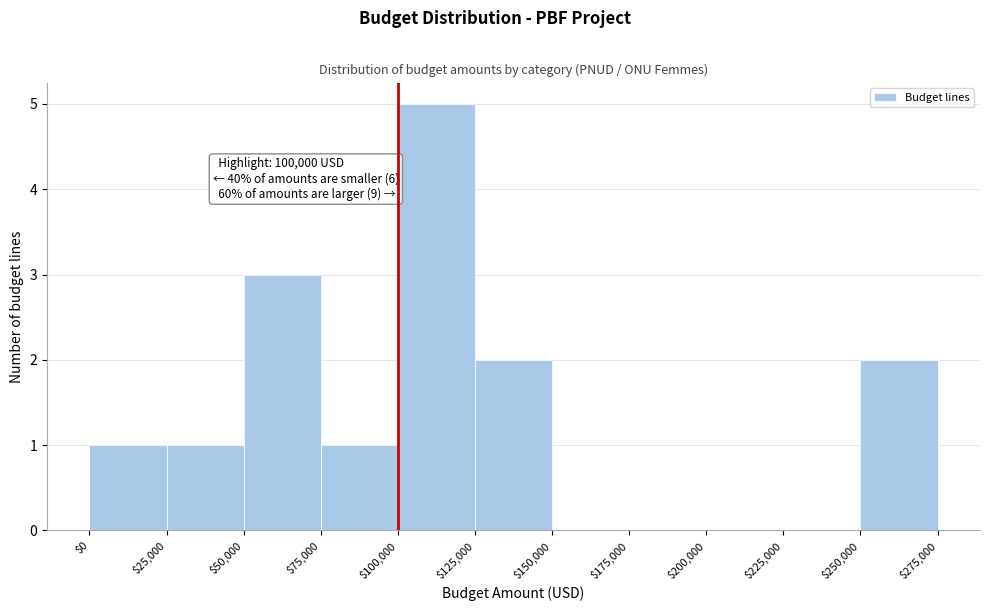

Which range on the x-axis has the tallest bar?

$100,000 to $125,000